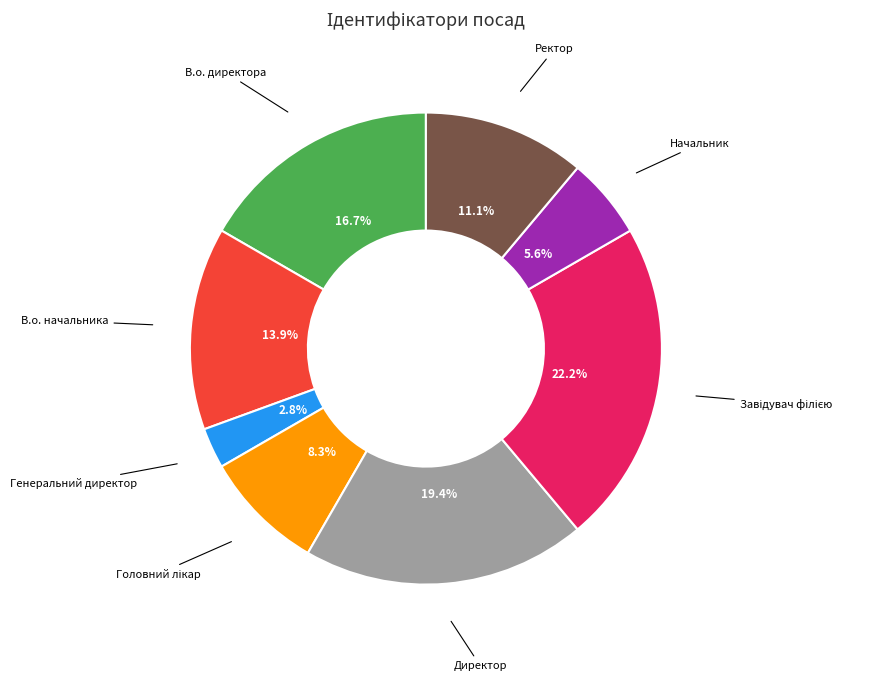

Combined, do В.о. директора and Начальник account for over 50%?

No